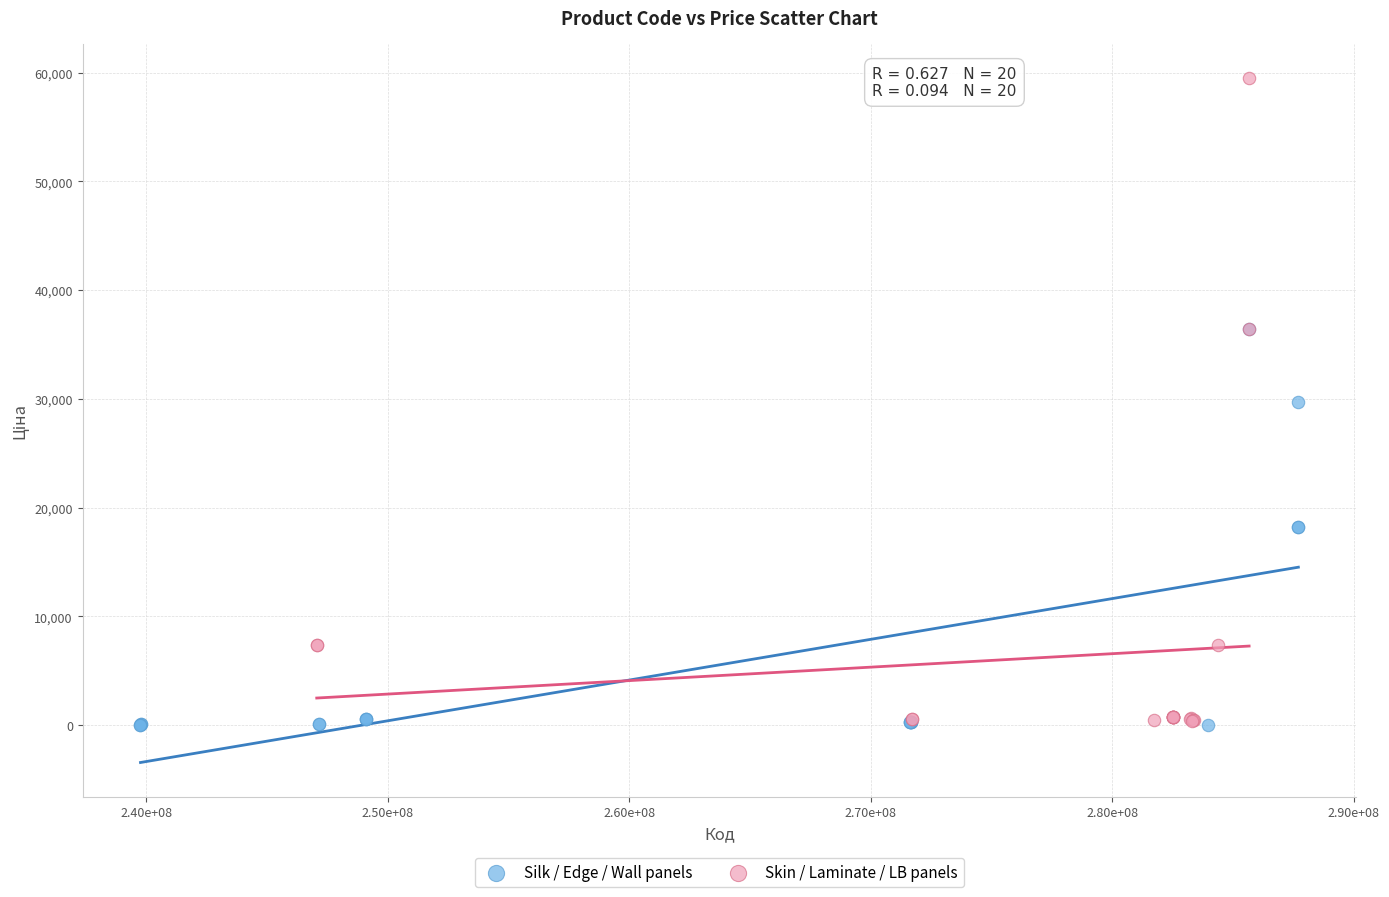

Which series contains the highest Y value?

Skin / Laminate / LB panels